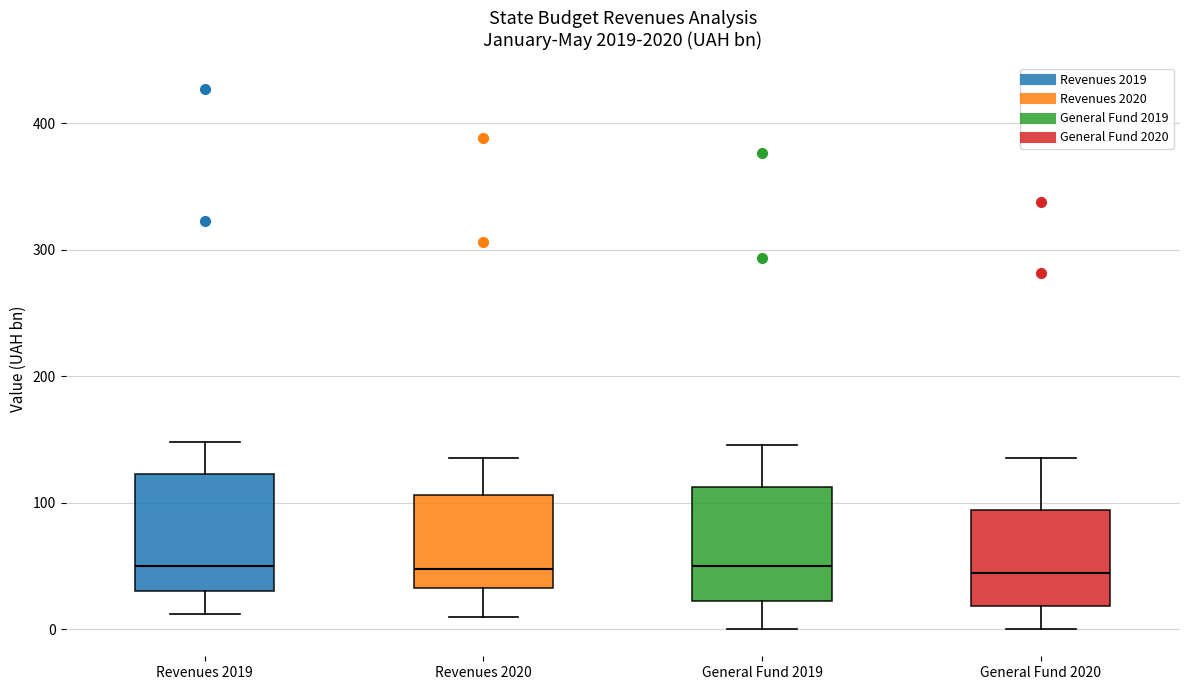

Reading left to right, read every box against the y-axis: the position of its median line, the range the box covers, and the ends of its whiskers. The values are not printed on the chart, so give them approximately, as read against the axis.

Revenues 2019: median 50, box 30 to 120, whiskers 10 to 150
Revenues 2020: median 50, box 30 to 110, whiskers 10 to 140
General Fund 2019: median 50, box 20 to 110, whiskers 0 to 150
General Fund 2020: median 40, box 20 to 90, whiskers 0 to 140